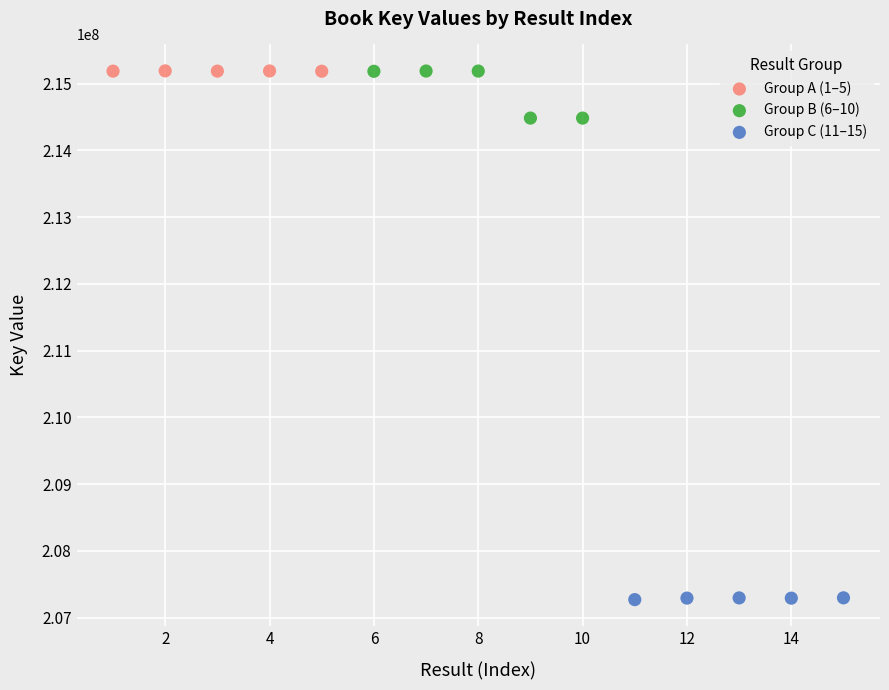

What are all the series names shown in the legend?

Group A (1–5), Group B (6–10), Group C (11–15)